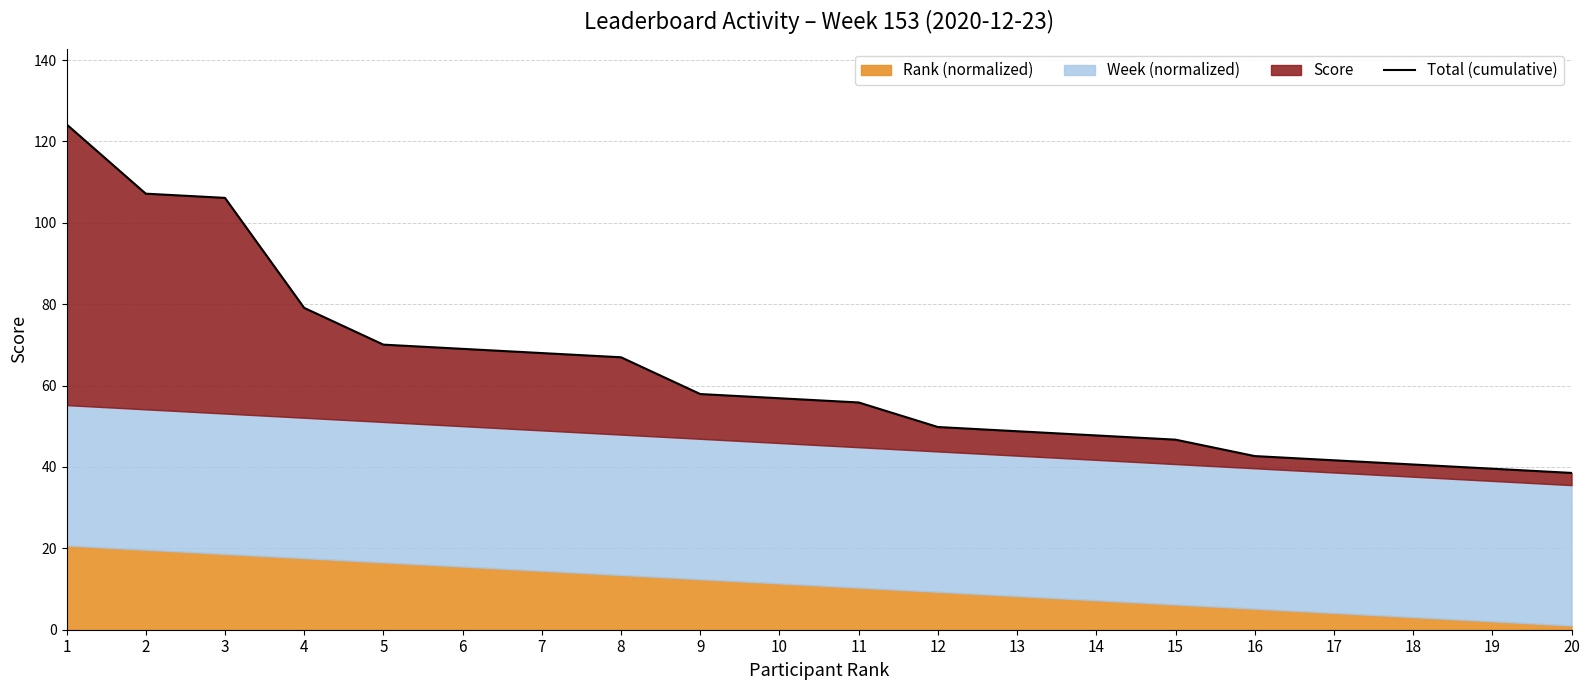

The value at 19 is 15.1. True or false?

False